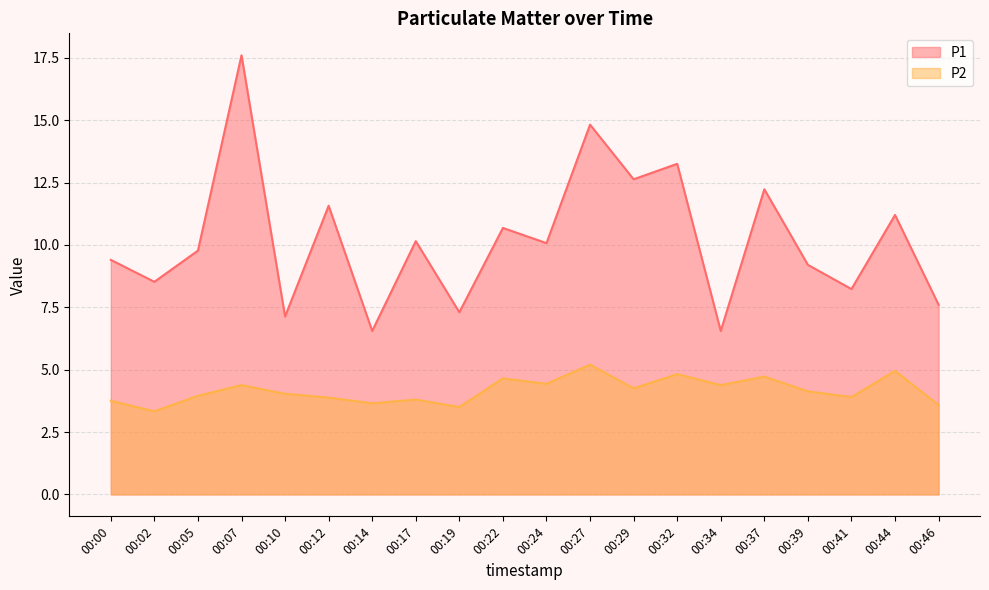

The value of P1 at 00:32 is 13.2. True or false?

True